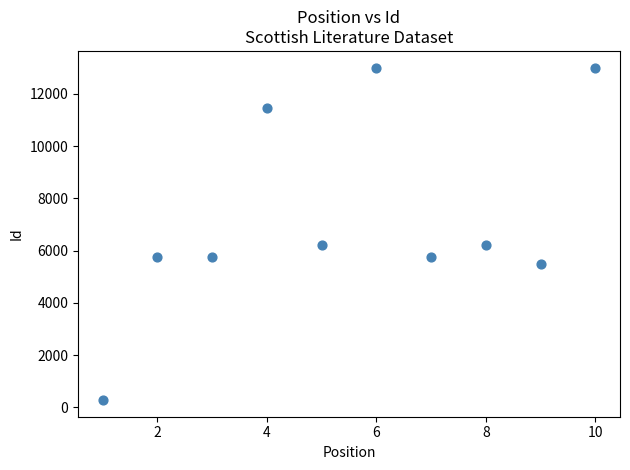

What is the range of Y values (max minus min)?

12737